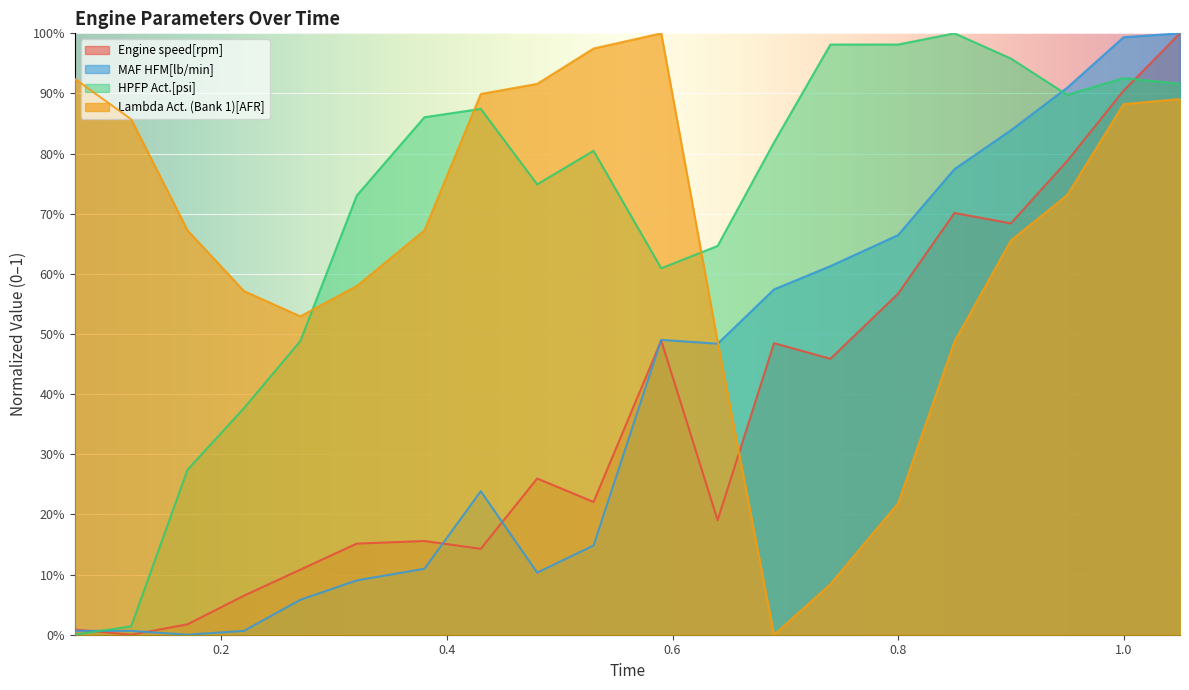

What is the label of the 10th point from the right?

0.59